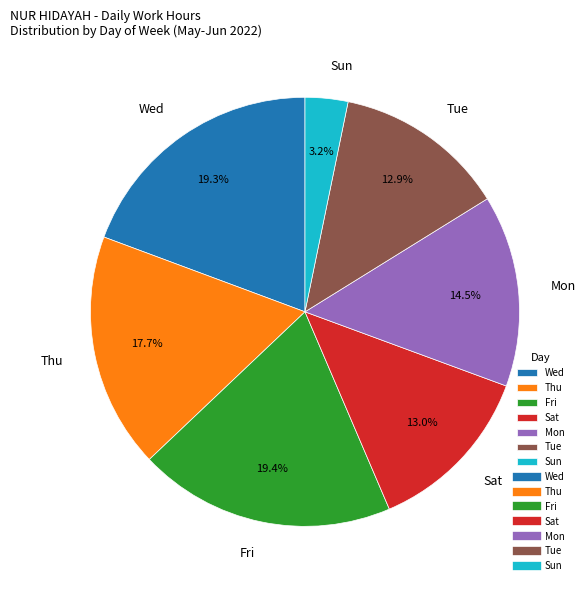

Is the sum of Wed and Tue greater than half?

No